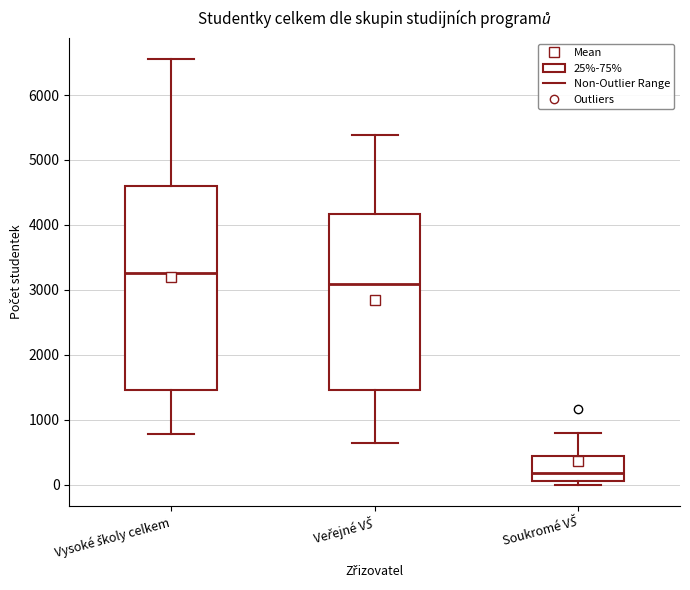

Where is the upper edge of the box for Soukromé VŠ on the y-axis? The values are not printed on the chart, so give them approximately, as read against the axis.

400